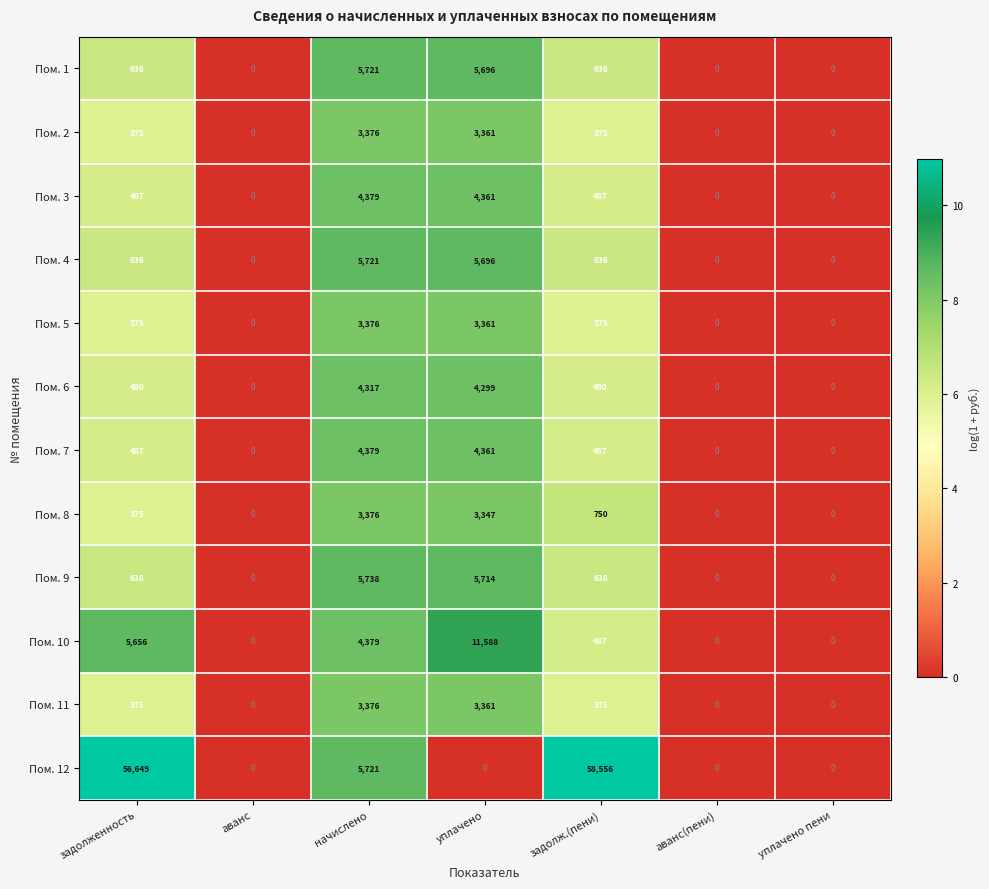

At which category is the sum across all series the highest?

задолженность